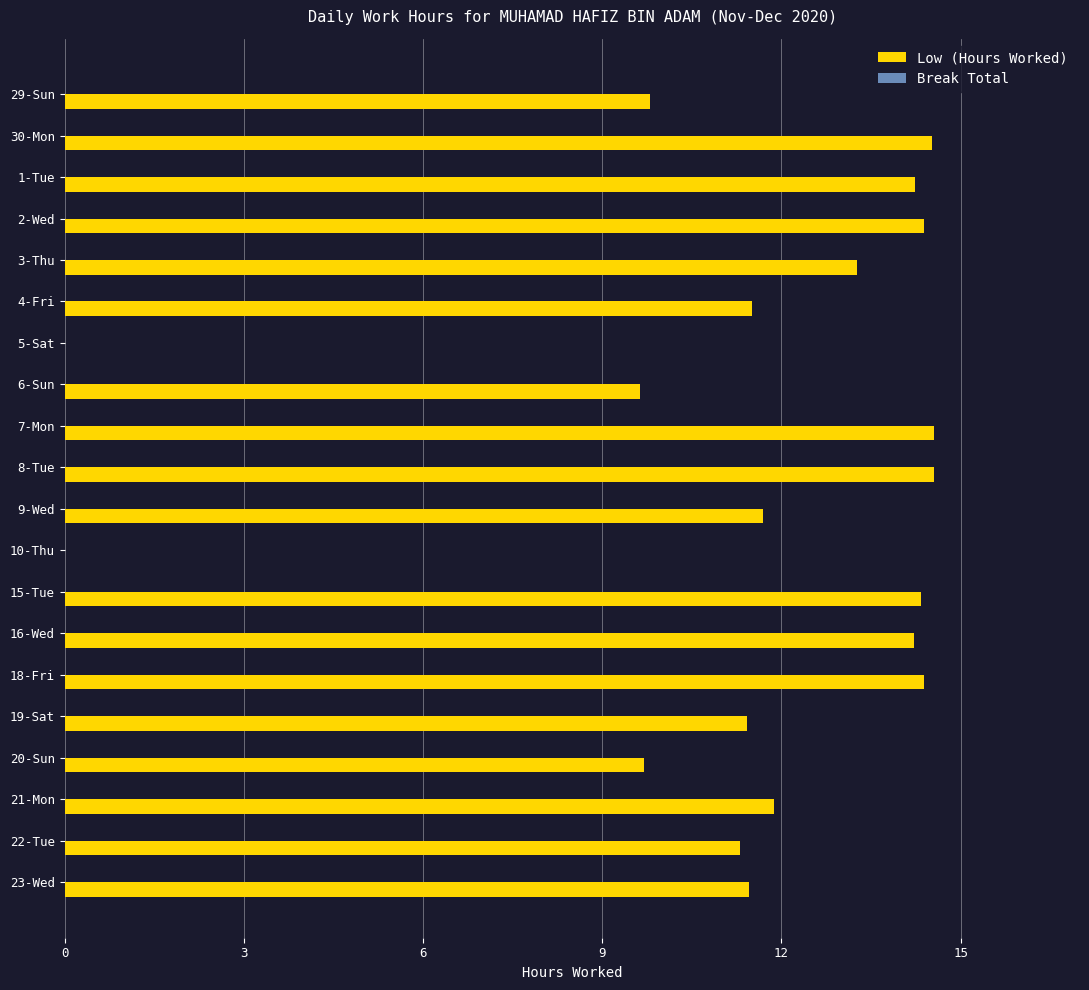

What is the maximum value shown in the chart?

14.6